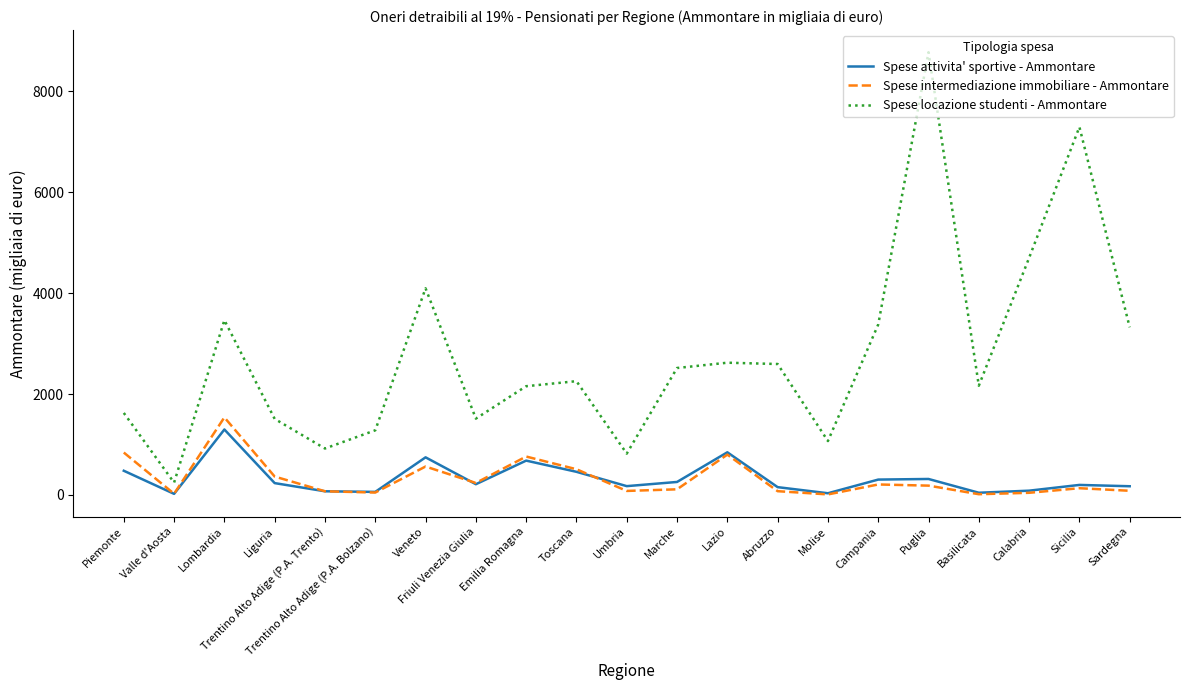

What is the sum of all Spese attivita' sportive - Ammontare values?

6859